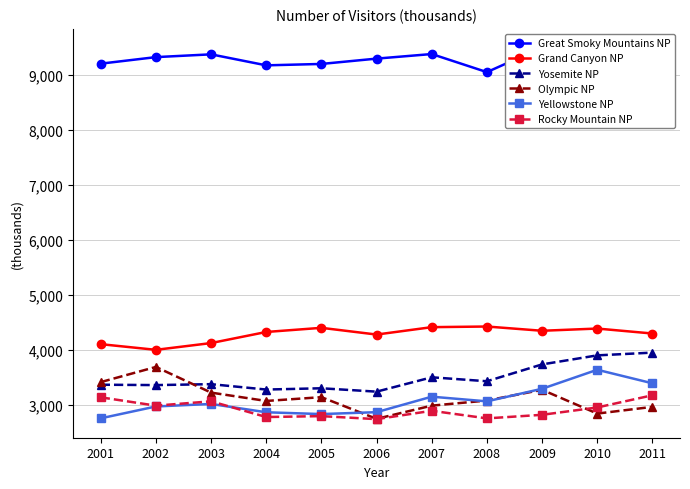

Is the value of Yosemite NP at 2009 greater than the value of Yellowstone NP at 2005?

Yes